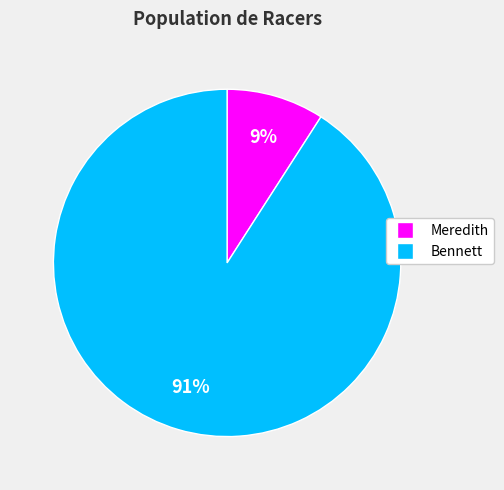

Count the number of slices in the pie.

2